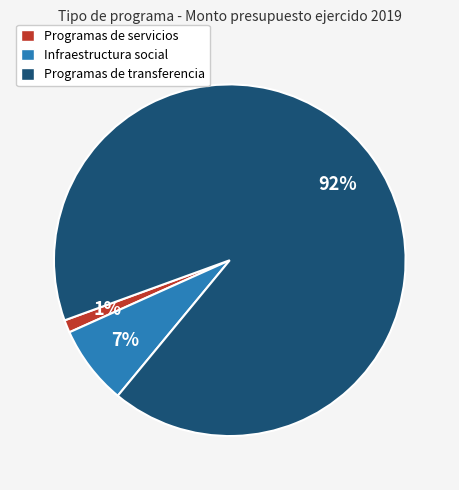

Between Programas de transferencia and Infraestructura social, which is larger?

Programas de transferencia